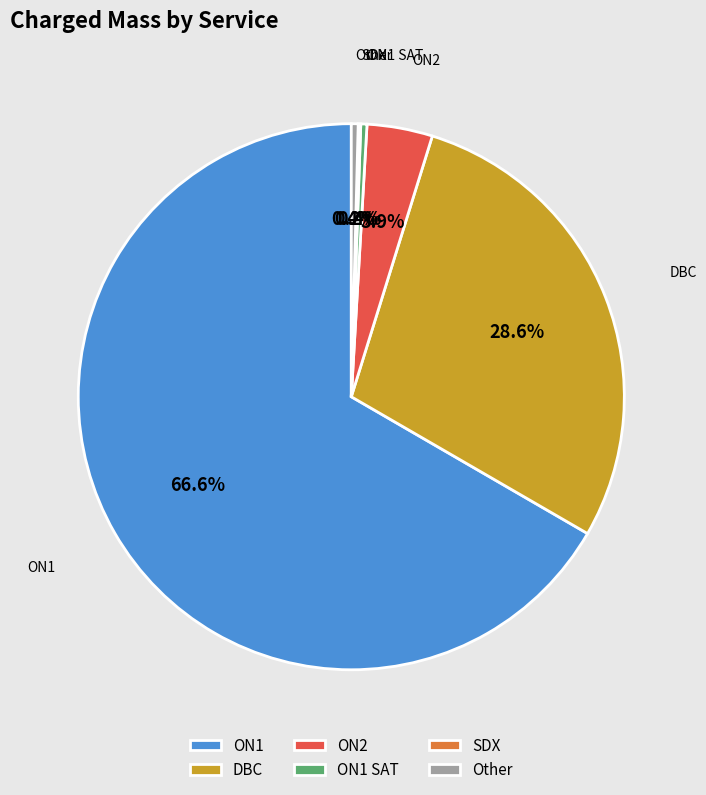

To the nearest percent, what is the average slice percentage?

17%